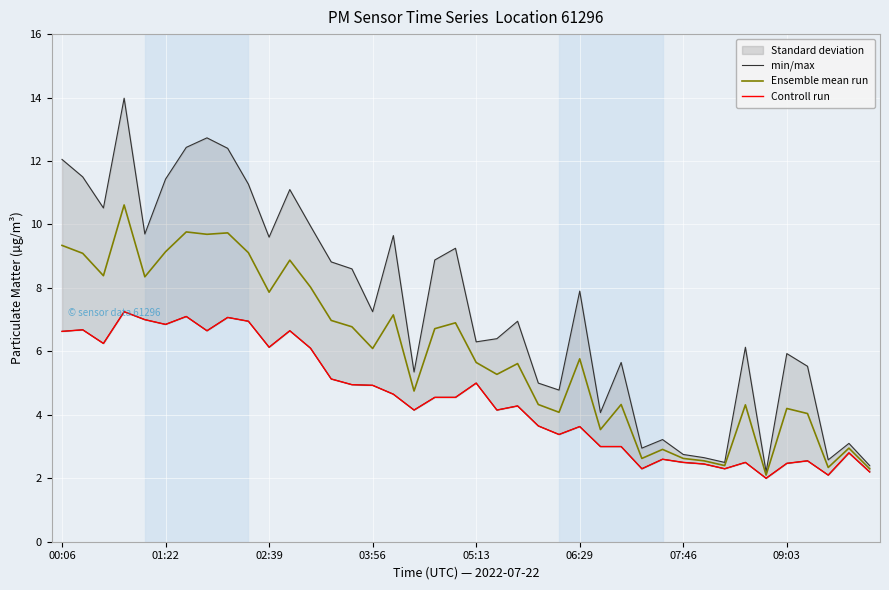

What is the maximum value shown in the chart?

14.0